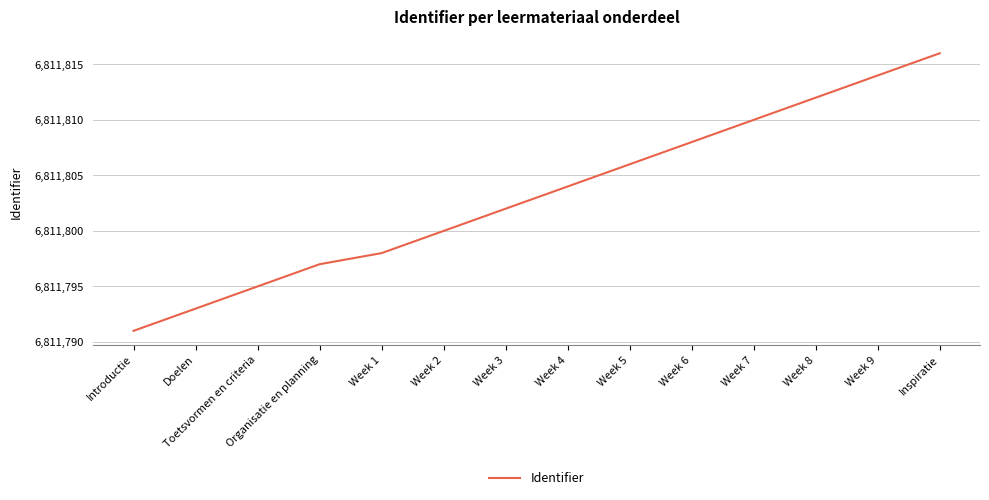

Rank the categories by value from highest to lowest.

Inspiratie, Week 9, Week 8, Week 7, Week 6, Week 5, Week 4, Week 3, Week 2, Week 1, Organisatie en planning, Toetsvormen en criteria, Doelen, Introductie